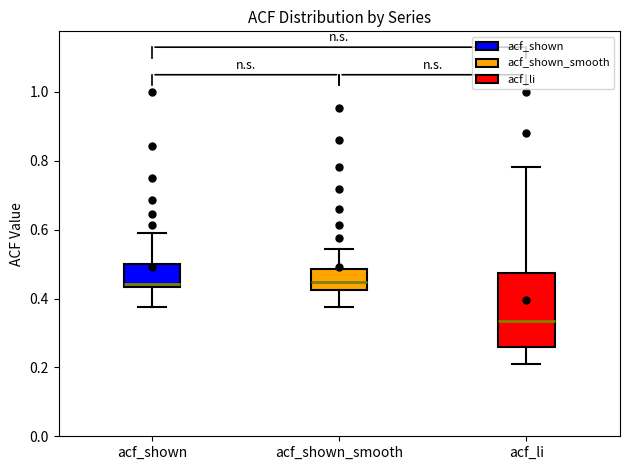

Comparing the boxes themselves (not the whiskers), which one is the tallest?

acf_li